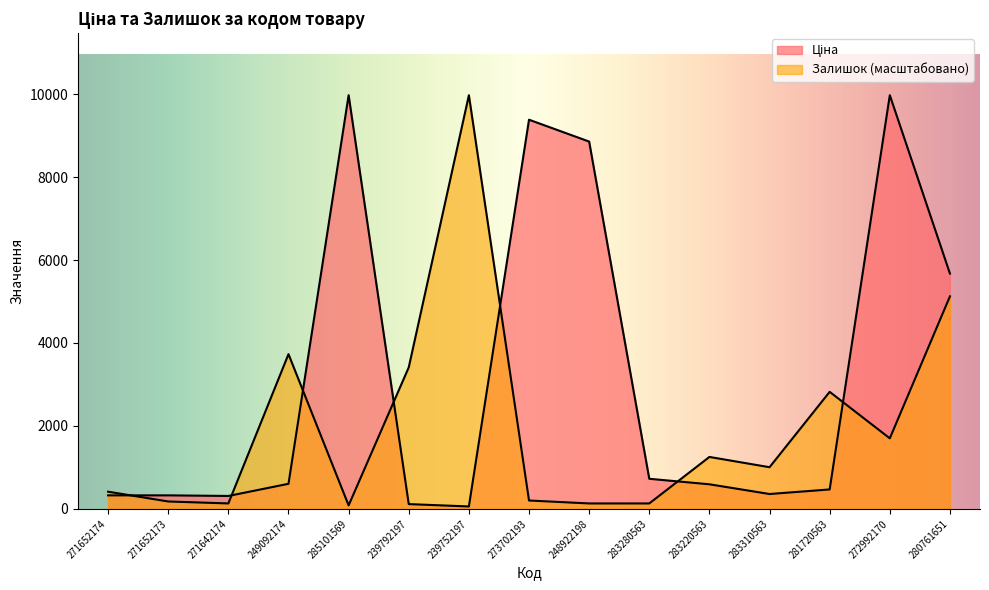

What is the sum of all Залишок values?

30279.1